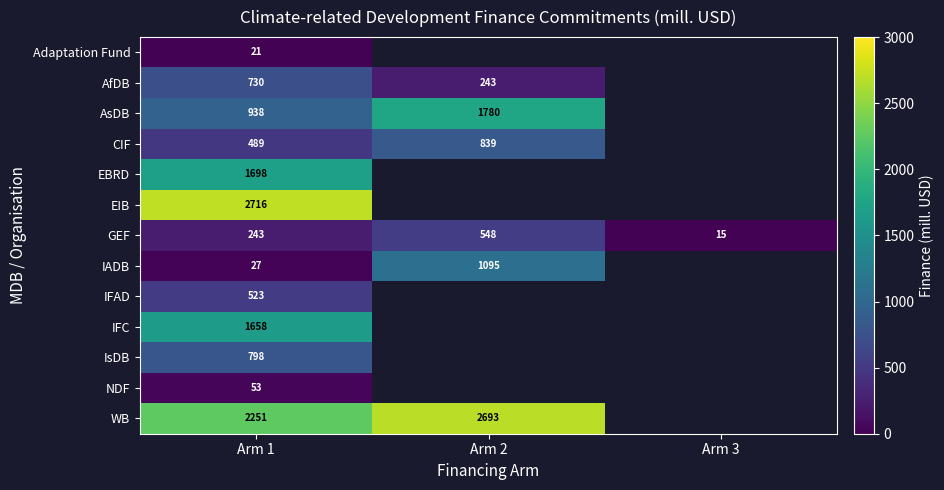

Rank the series at Arm 1 from highest to lowest value.

EIB, WB, EBRD, IFC, AsDB, IsDB, AfDB, IFAD, CIF, GEF, NDF, IADB, Adaptation Fund